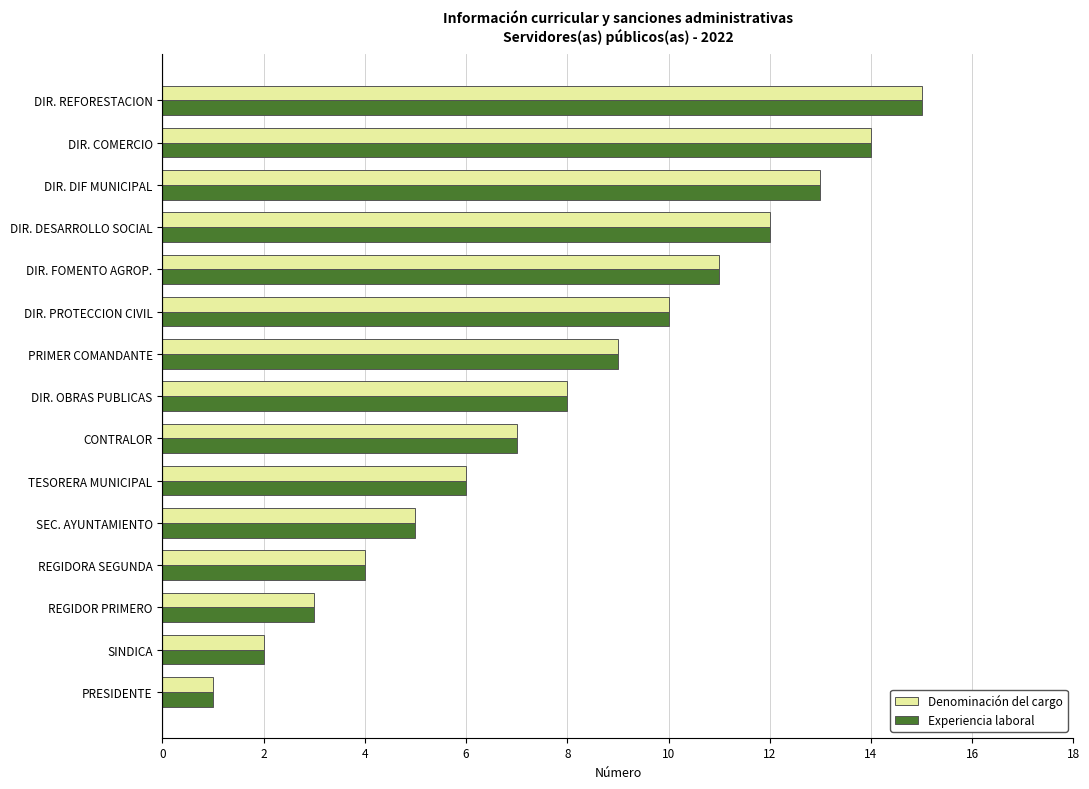

How many values in the Denominación del cargo series are below 8?

7